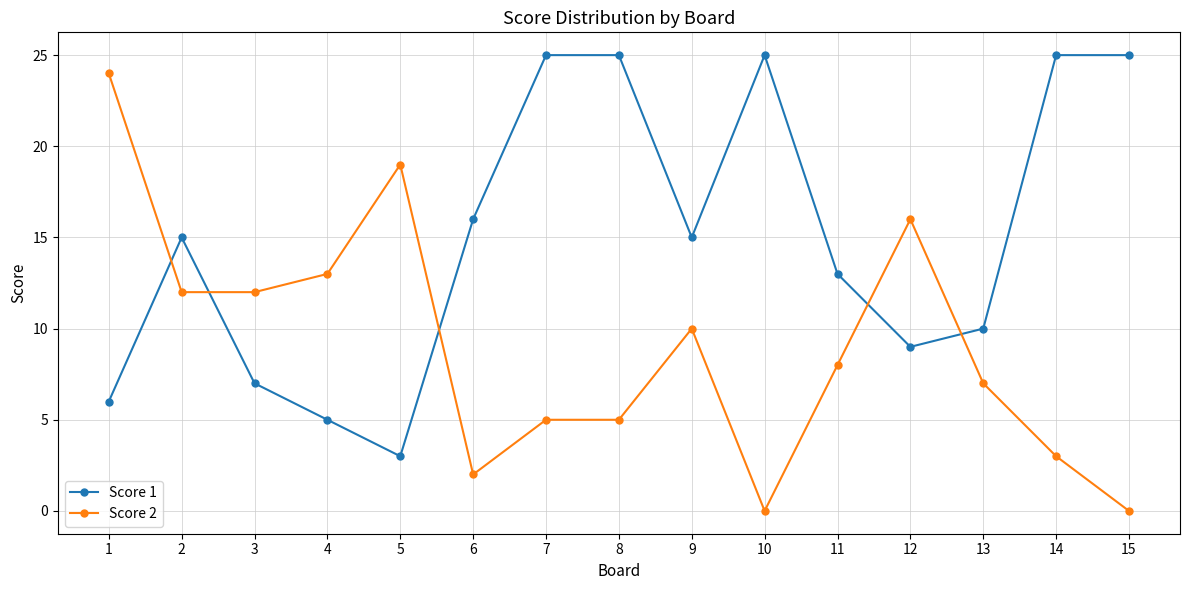

Between 4 and 15, which series saw the biggest shift?

Score 1